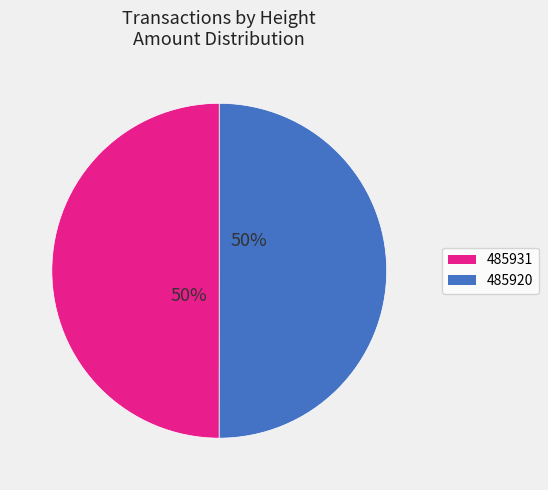

To the nearest percent, what is the combined percentage of 485931 and 485920?

100%